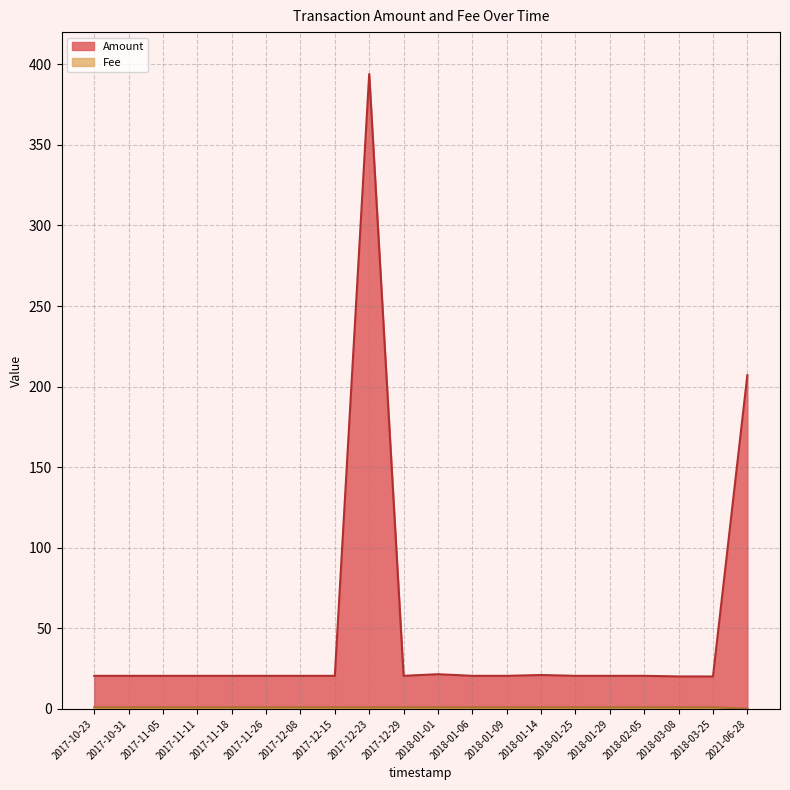

Reading right to left, transcribe all the data shown in this chart.

Amount: 2017-10-23=20.5	2017-10-31=20.5	2017-11-05=20.5	2017-11-11=20.5	2017-11-18=20.5	2017-11-26=20.5	2017-12-08=20.5	2017-12-15=20.5	2017-12-23=394.0	2017-12-29=20.5	2018-01-01=21.5	2018-01-06=20.5	2018-01-09=20.5	2018-01-14=21.0	2018-01-25=20.5	2018-01-29=20.5	2018-02-05=20.5	2018-03-08=20.1	2018-03-25=20.1	2021-06-28=207.1
Fee: 2017-10-23=1.0	2017-10-31=1.0	2017-11-05=1.0	2017-11-11=1.0	2017-11-18=1.0	2017-11-26=1.0	2017-12-08=1.0	2017-12-15=1.0	2017-12-23=1.0	2017-12-29=1.0	2018-01-01=1.0	2018-01-06=1.0	2018-01-09=1.0	2018-01-14=1.0	2018-01-25=1.0	2018-01-29=1.0	2018-02-05=1.0	2018-03-08=1.0	2018-03-25=1.0	2021-06-28=0.1